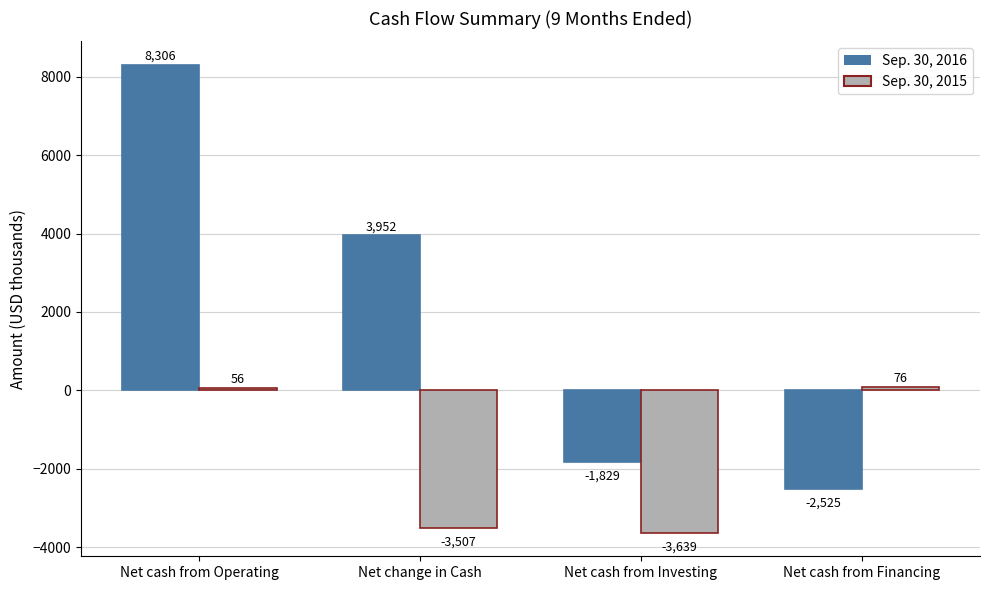

List the series in order of their peak value, lowest first.

Sep. 30, 2015, Sep. 30, 2016